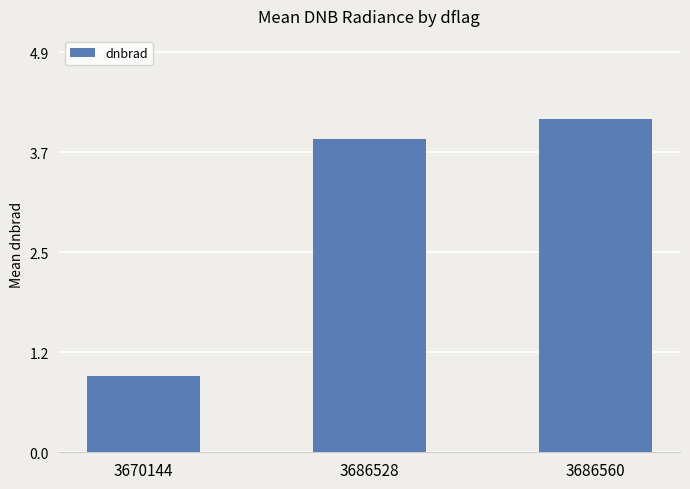

What is the difference between the maximum and minimum values?

3.2